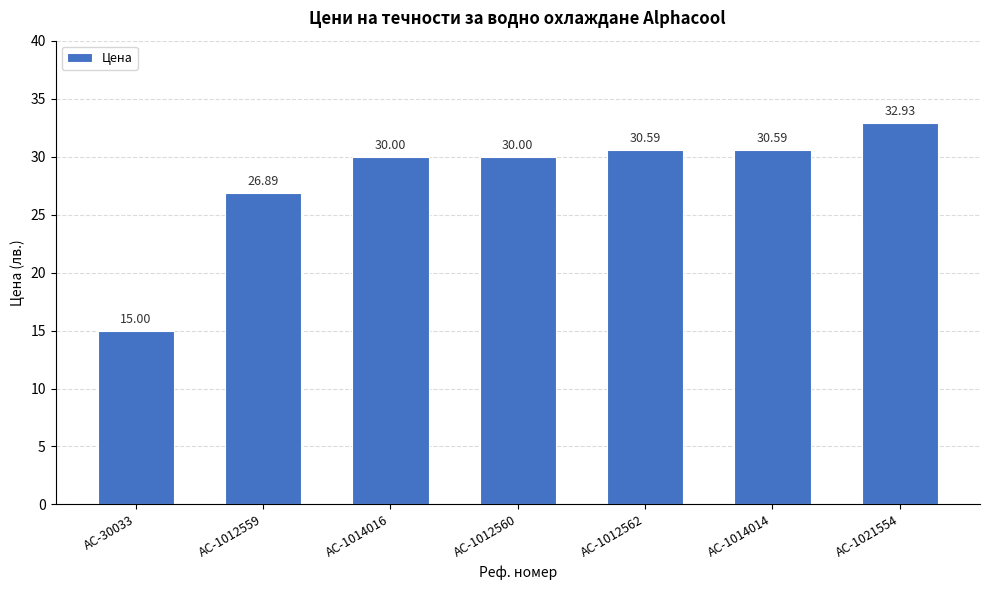

What position from the right is AC-1012559?

6